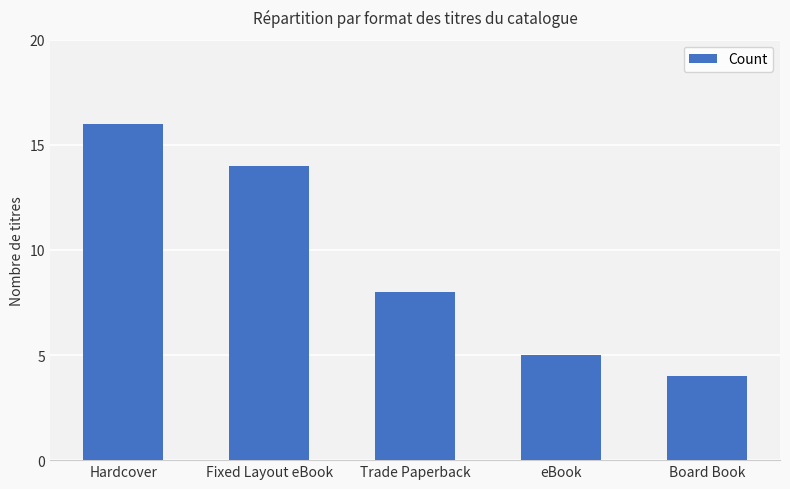

How many data points are less than 8?

2